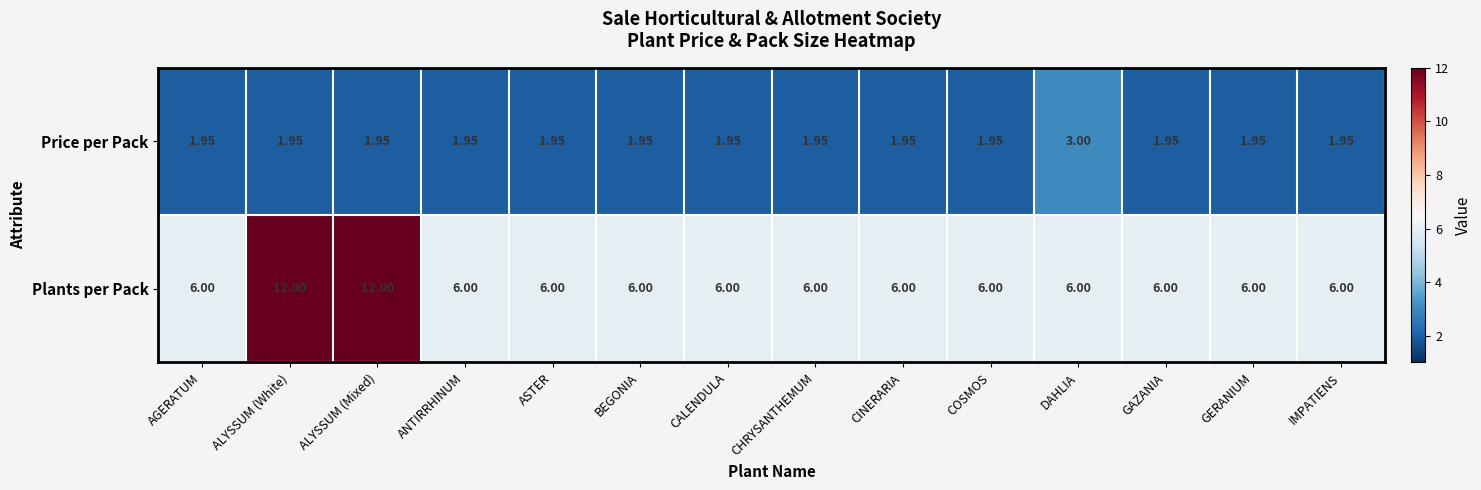

What is the greatest value displayed?

12.0